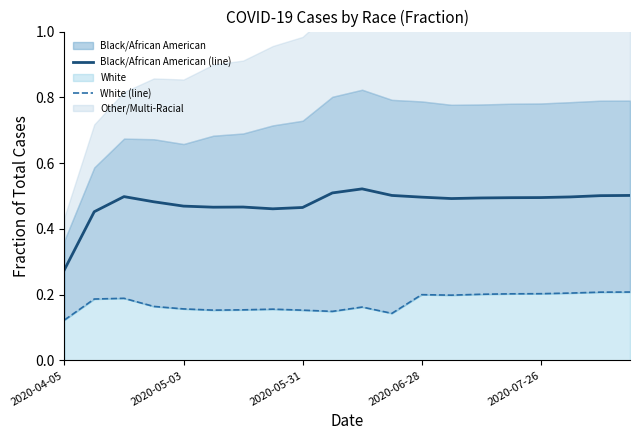

Which series changed the most between 5 and 18?

White (line)